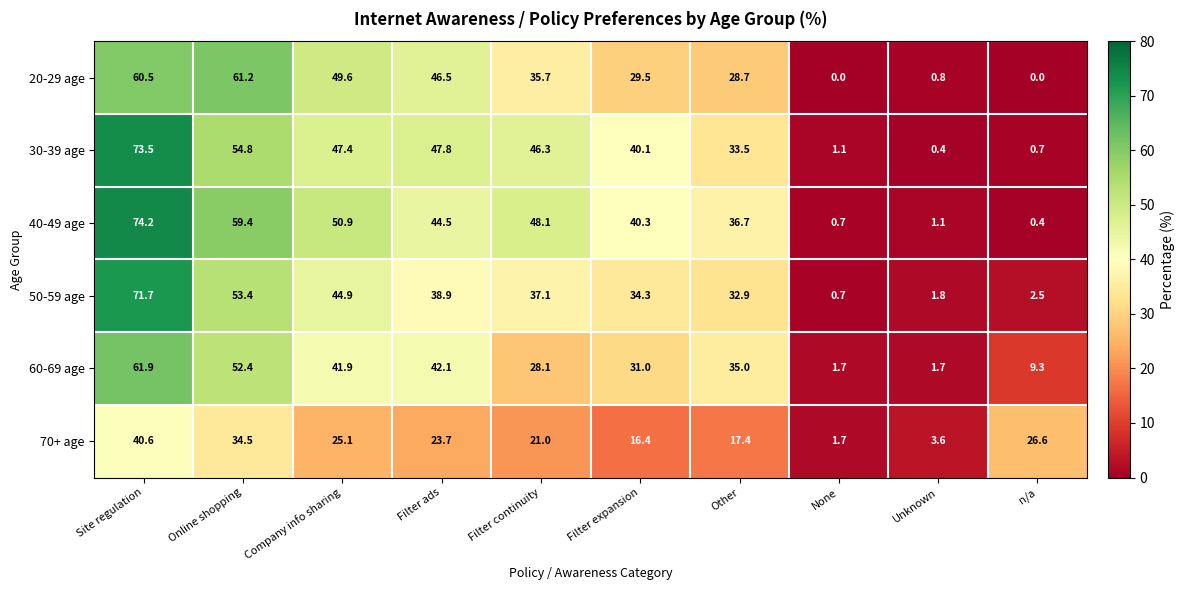

Where does the 70+ age series first go above 23?

Site regulation